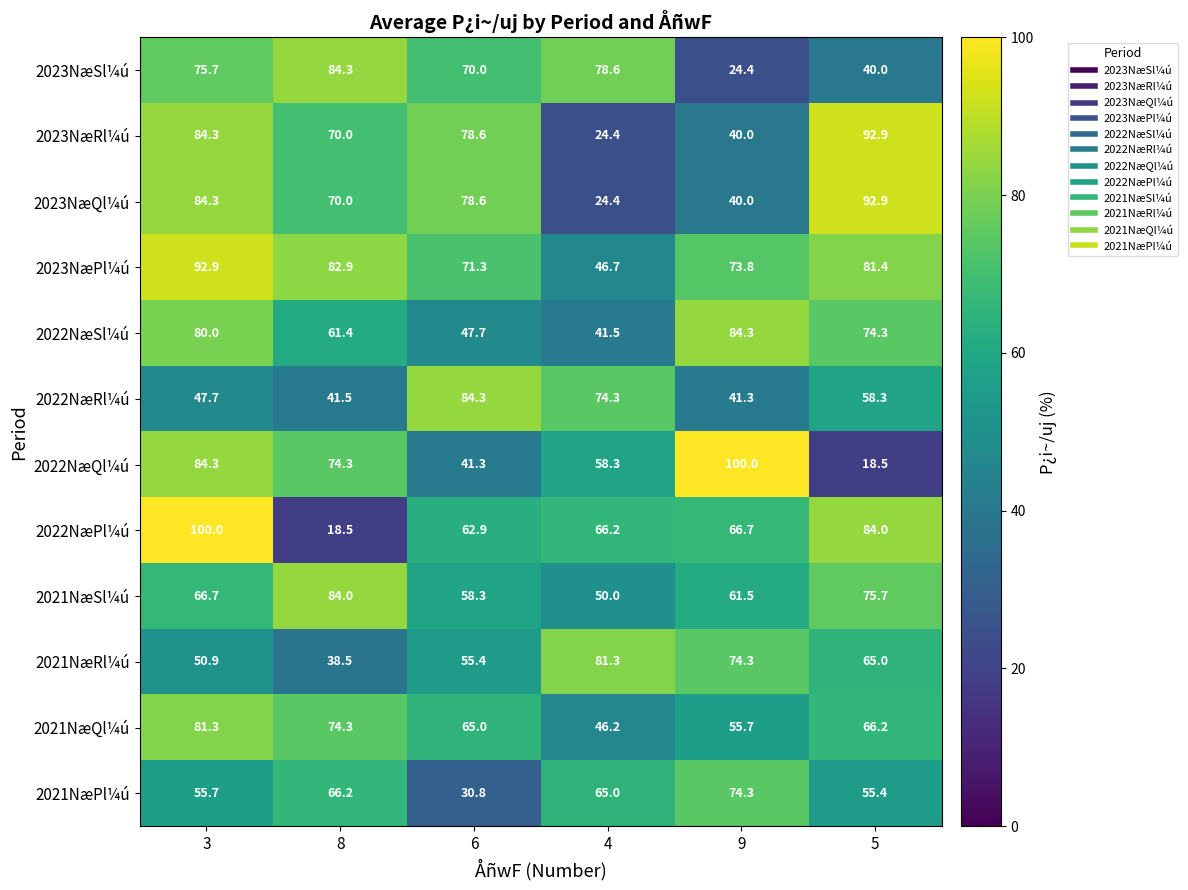

What is the spread (max minus min) of values at 9?

75.6